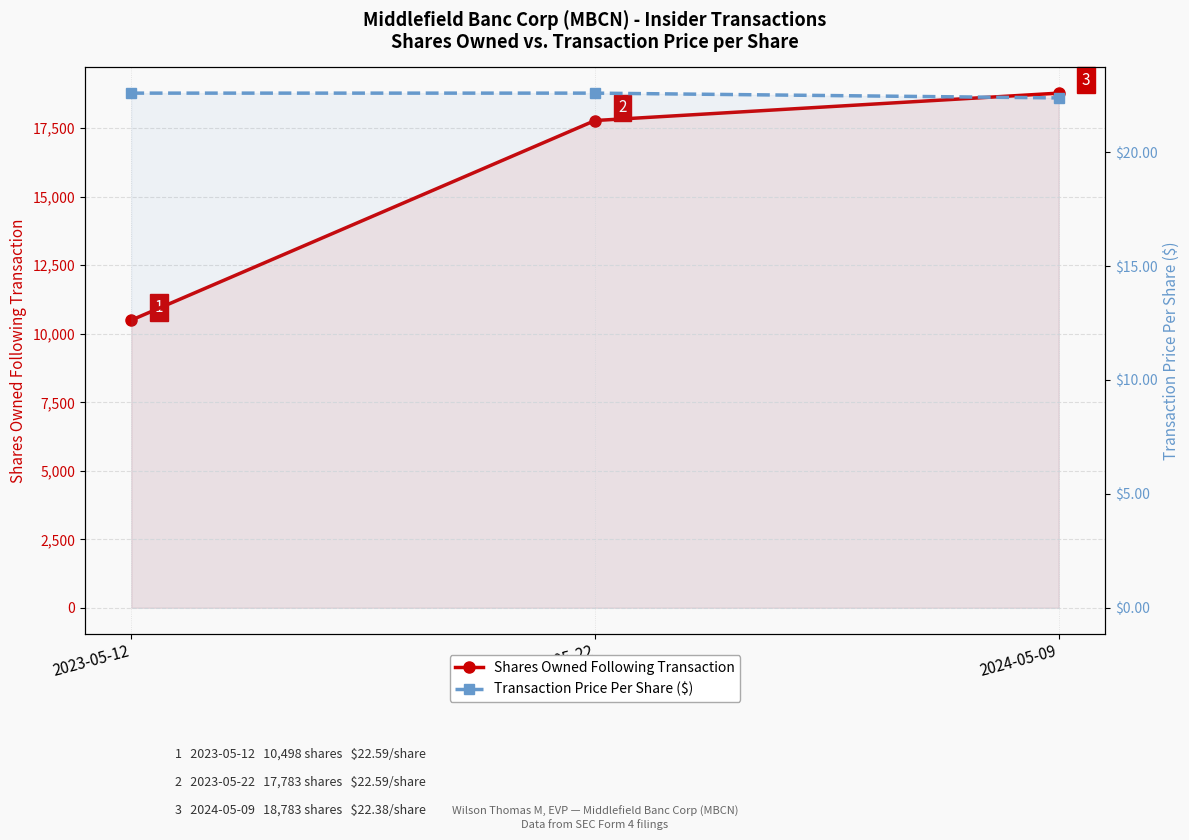

Reading right to left, transcribe all the data shown in this chart.

Shares Owned Following Transaction: 2024-05-09=18783.0	2023-05-22=17783.0	2023-05-12=10498.0
Transaction Price Per Share ($): 2024-05-09=22.4	2023-05-22=22.6	2023-05-12=22.6